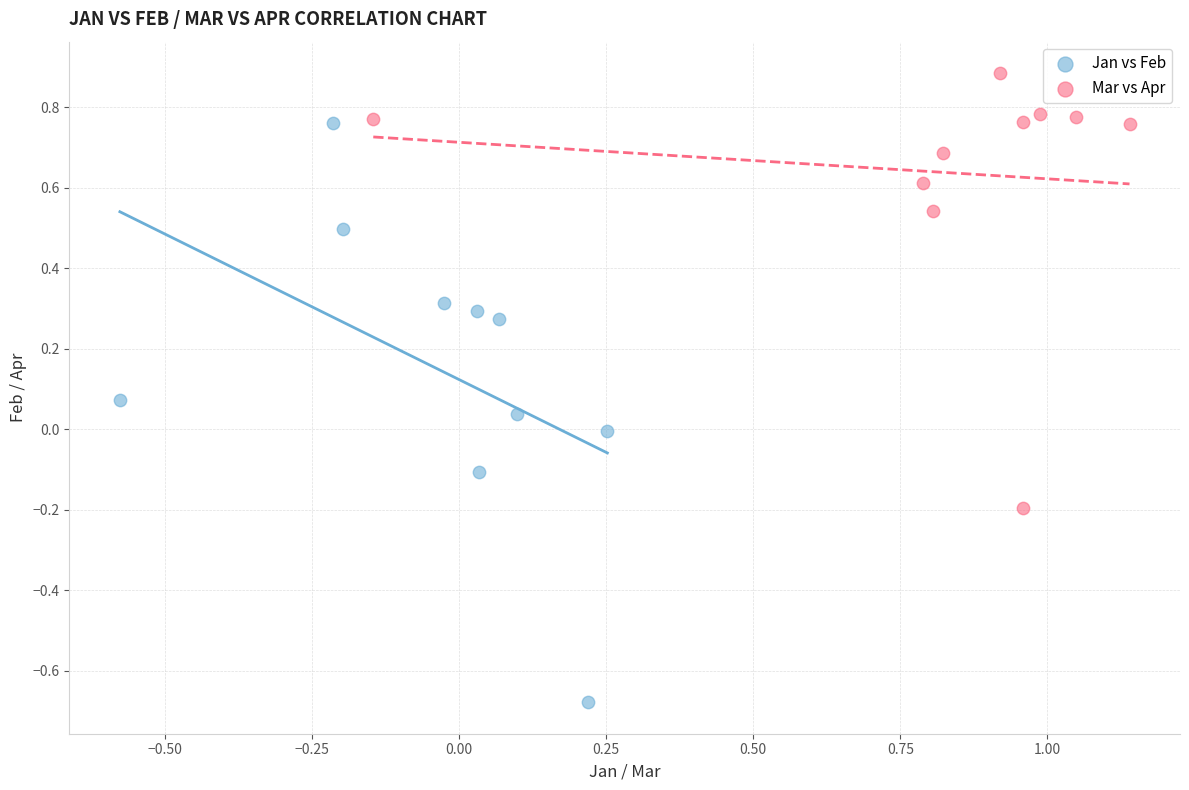

Which series contains the lowest Y value?

Jan vs Feb